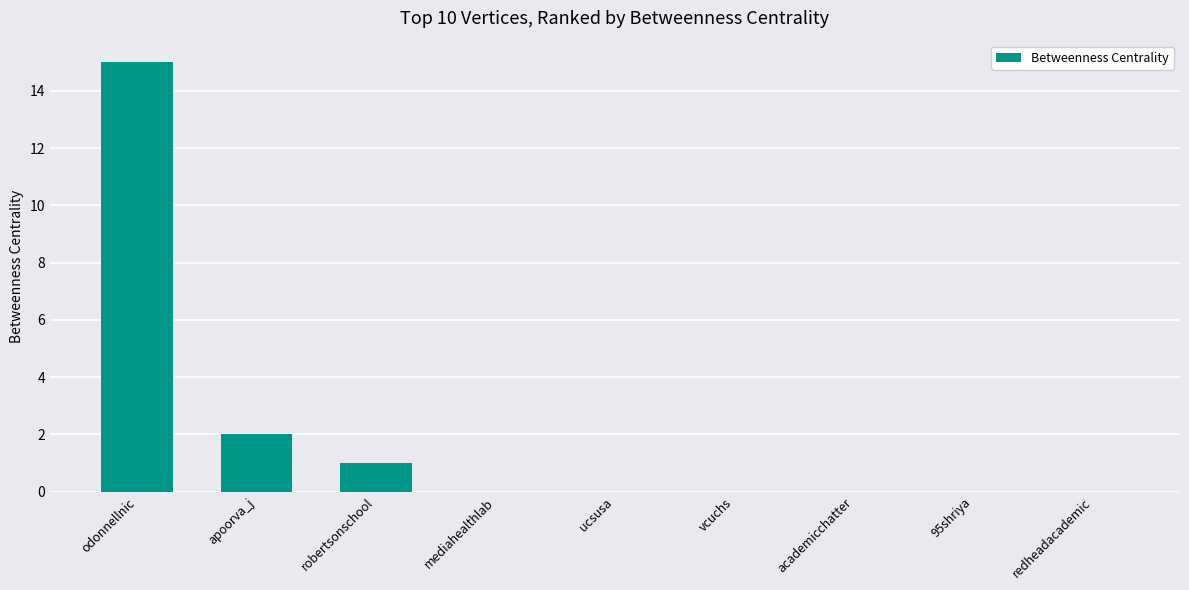

Reading left to right, list all the values displayed in this chart.

odonnellnic=15	apoorva_j=2	robertsonschool=1	mediahealthlab=0	ucsusa=0	vcuchs=0	academicchatter=0	95shriya=0	redheadacademic=0